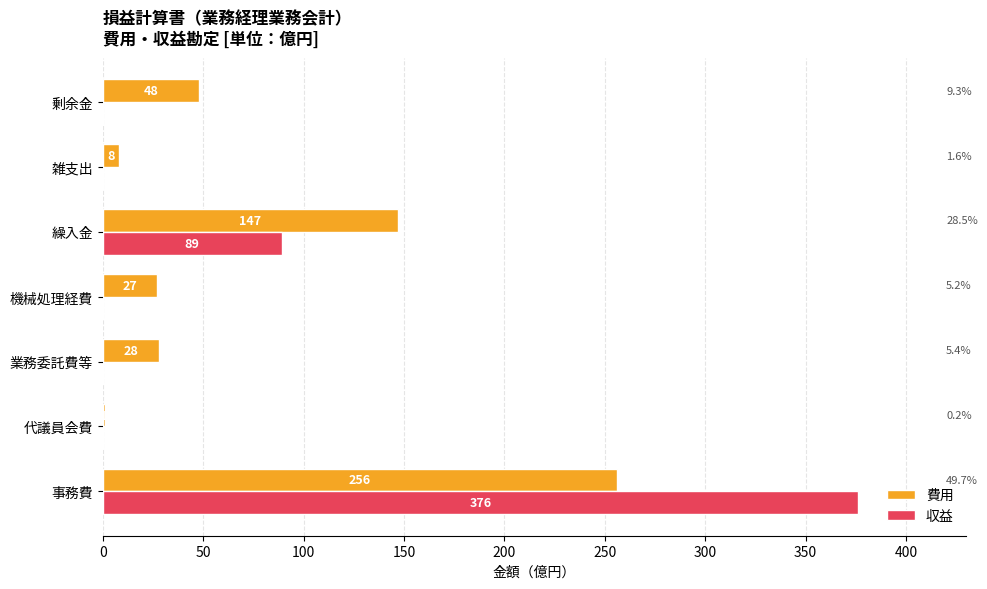

What value does the 費用 series have at 剰余金?

48